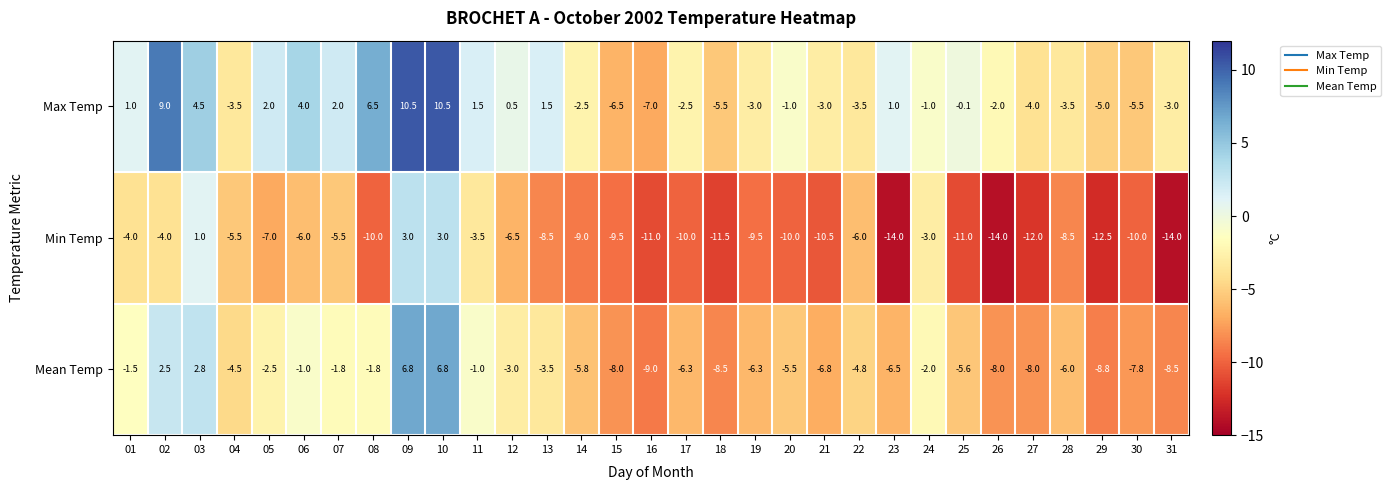

At how many categories does at least one series exceed 5?

4